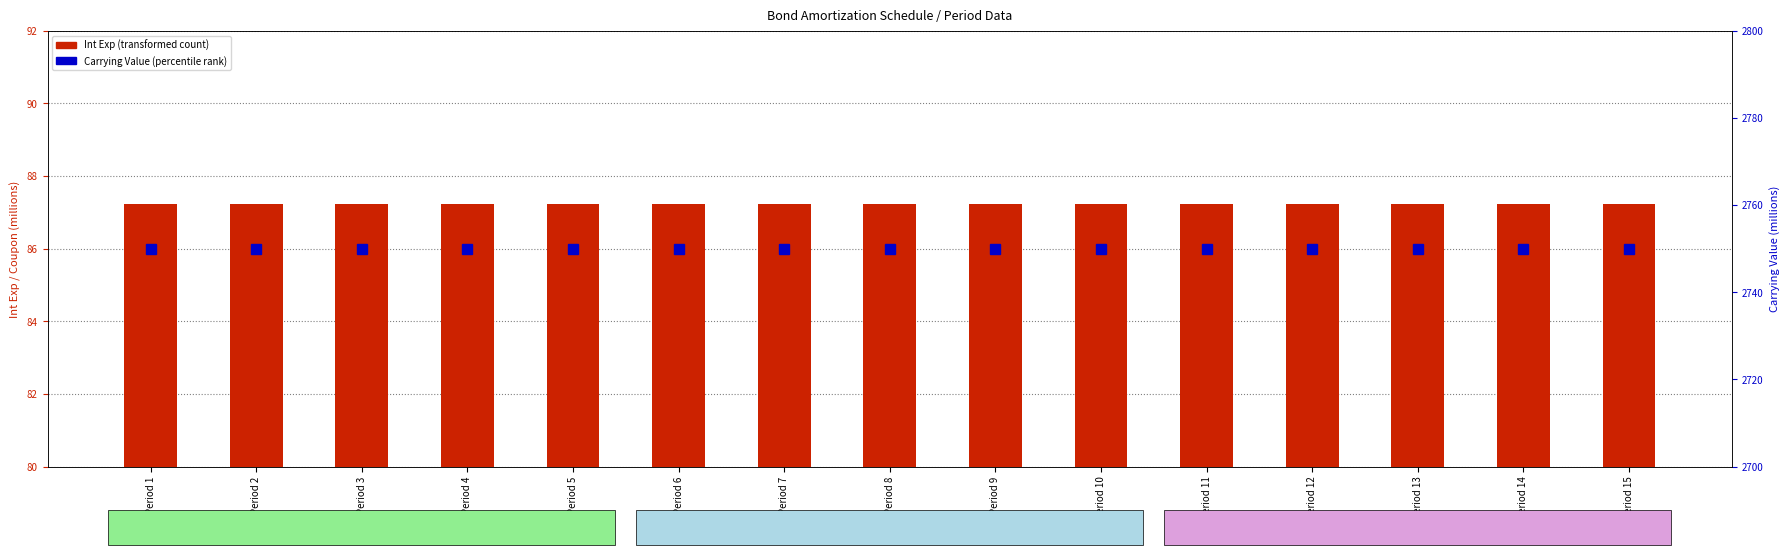

List the labels in order of Int Exp value, largest first.

Period 1, Period 2, Period 3, Period 4, Period 5, Period 6, Period 7, Period 8, Period 9, Period 10, Period 11, Period 12, Period 13, Period 14, Period 15